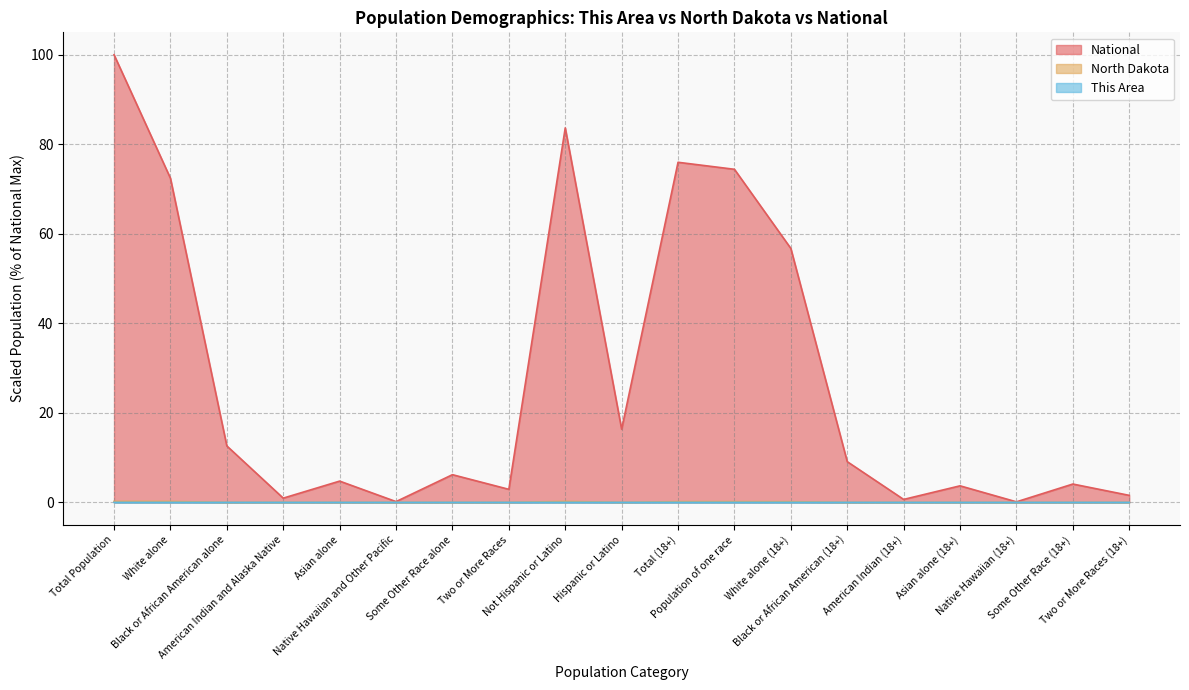

At how many categories does at least one series exceed 42?

6